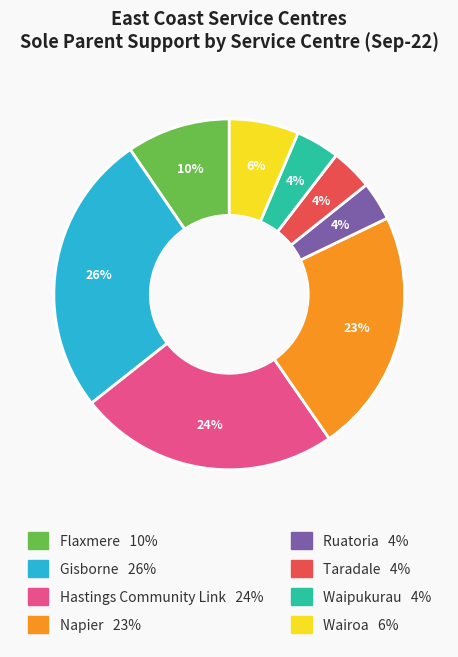

Does Flaxmere represent more than half of the total?

No